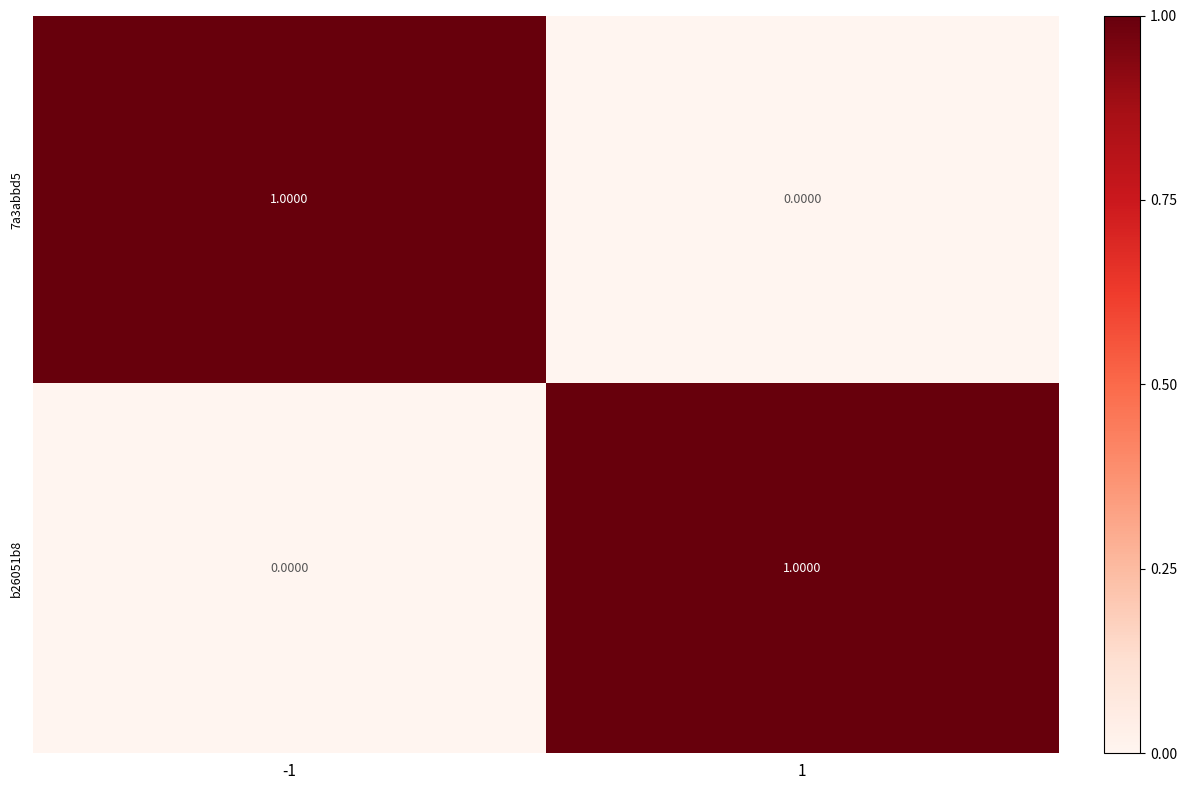

Rank the series at 1 from highest to lowest value.

b26051b8, 7a3abbd5